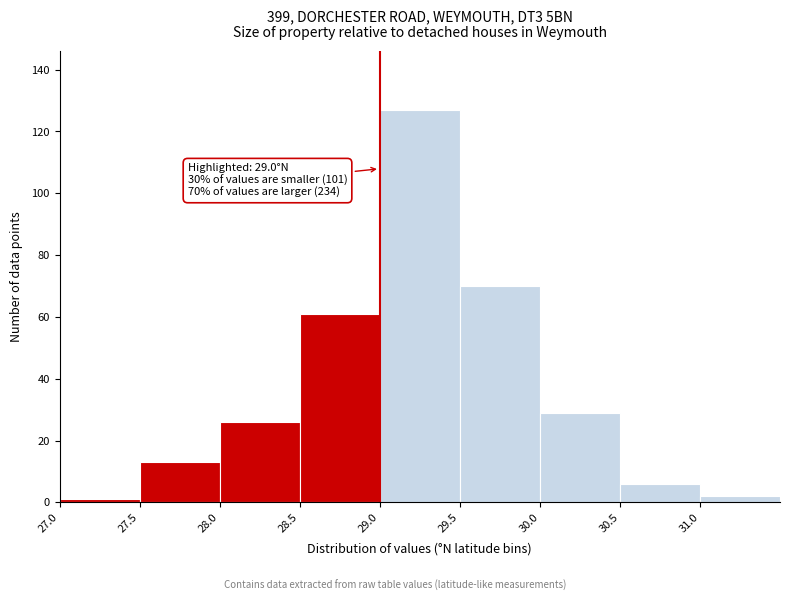

Which range on the x-axis has the tallest bar?

29.0 to 29.5